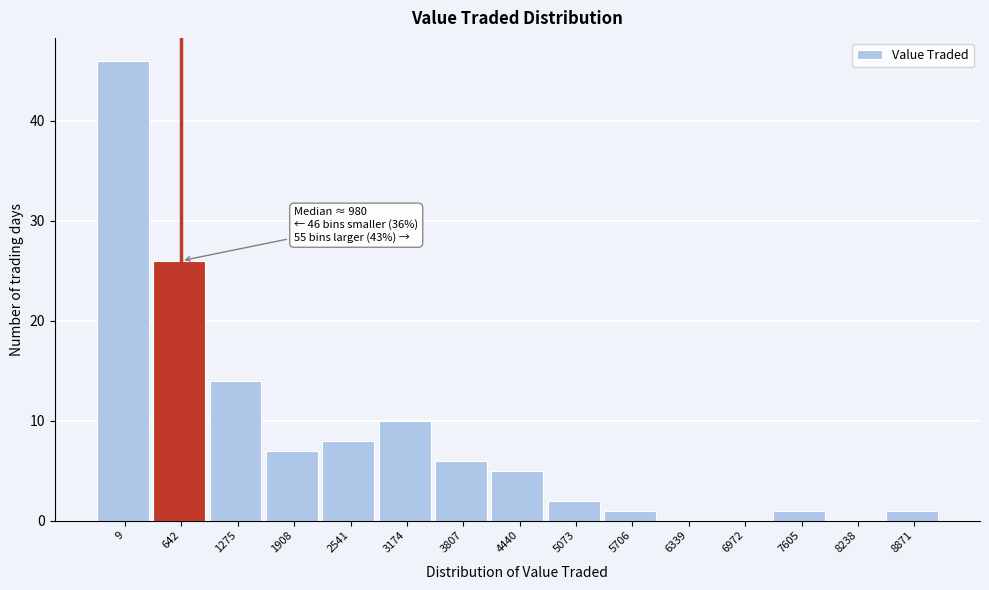

Reading left to right, transcribe all the data shown in this chart.

9=46	642=26	1275=14	1908=7	2541=8	3174=10	3807=6	4440=5	5073=2	5706=1	6339=0	6972=0	7605=1	8238=0	8871=1